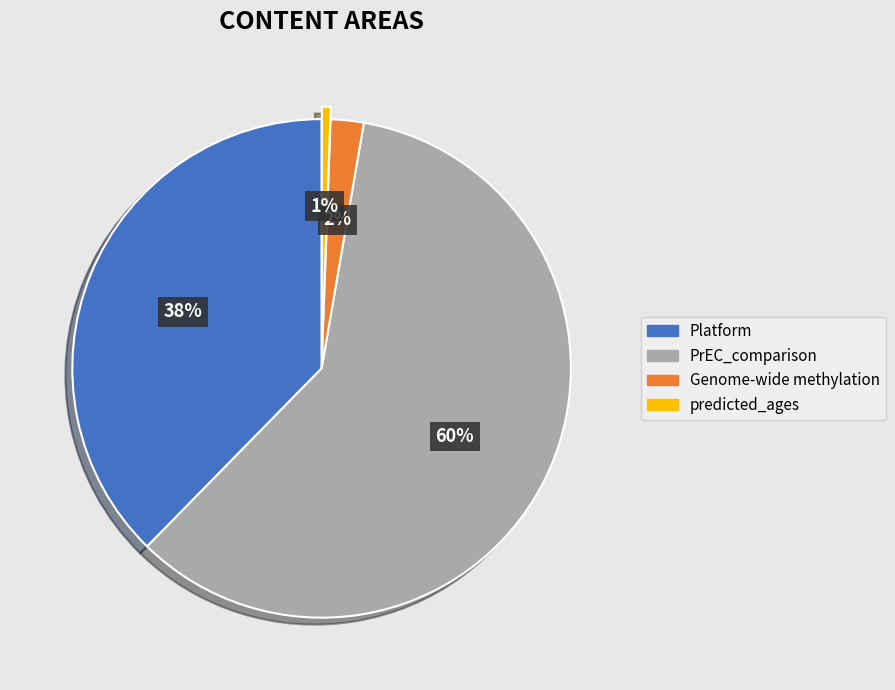

To the nearest percent, what is the combined percentage of predicted_ages and Genome-wide methylation?

3%